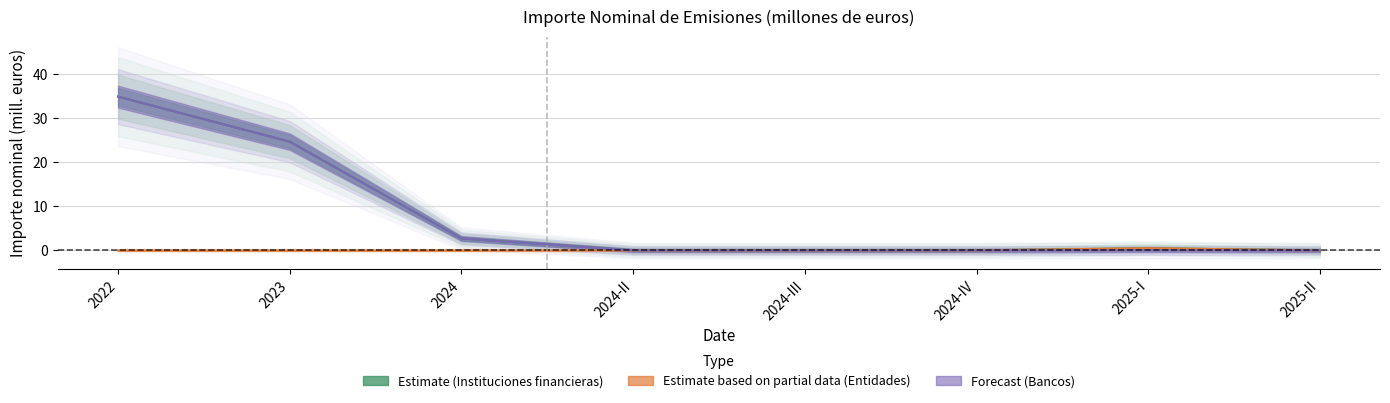

True or false: Bancos and Entidades de financiación cross at least once.

False